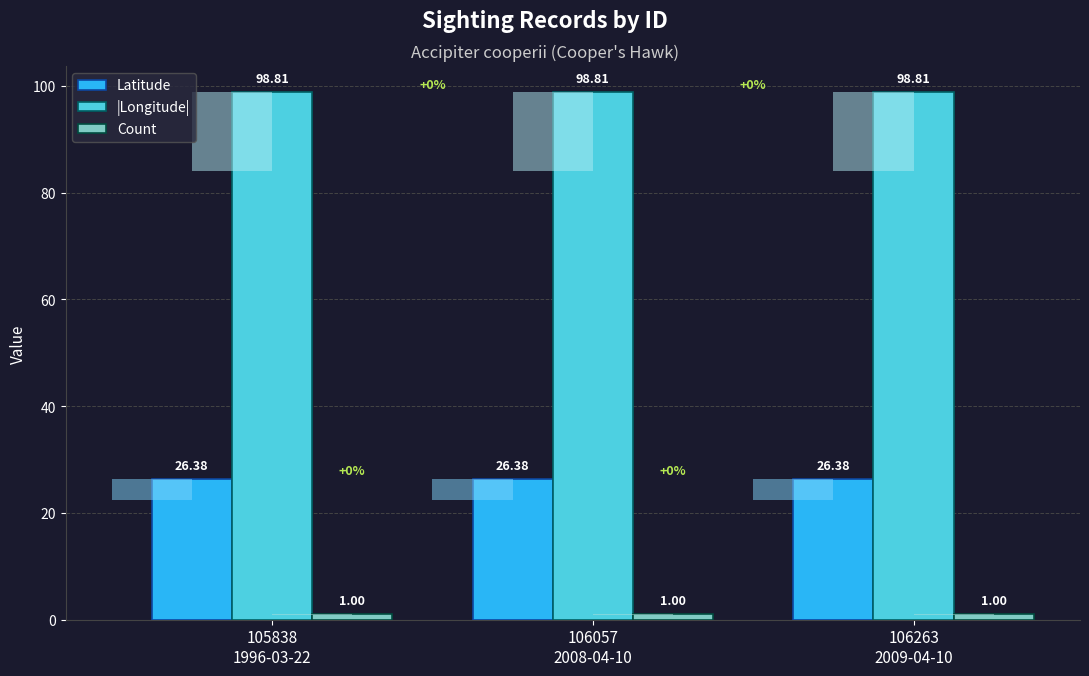

Reading right to left, transcribe all the data shown in this chart.

Latitude: 26.4	26.4	26.4
|Longitude|: 98.8	98.8	98.8
Count: 1.0	1.0	1.0